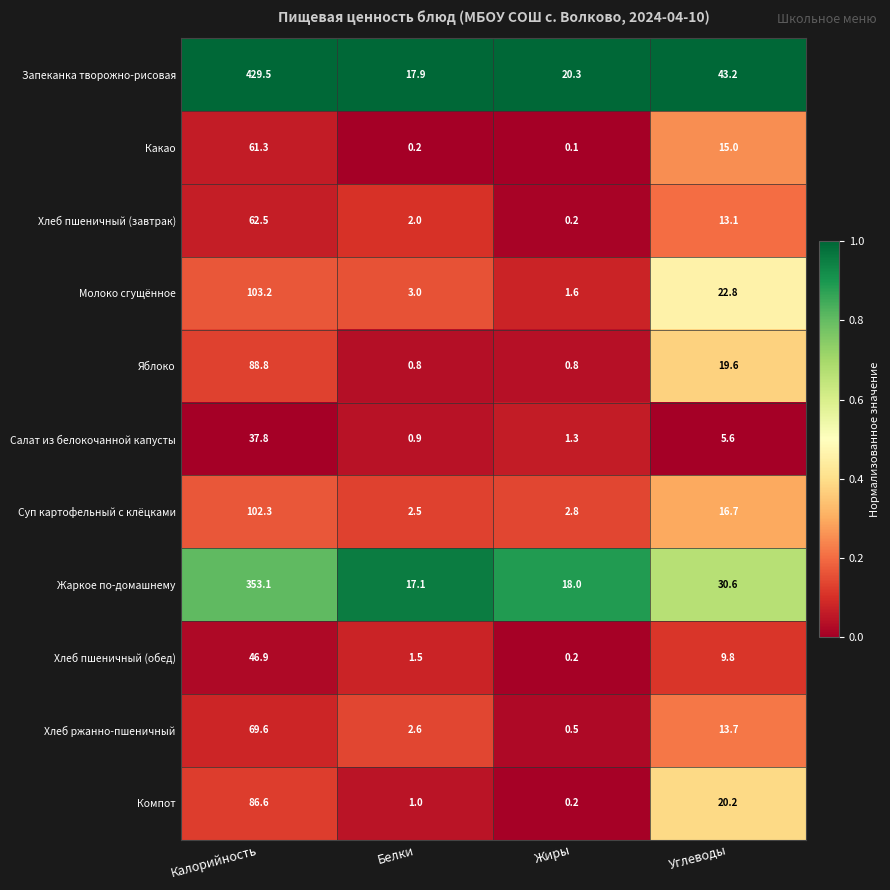

What is the difference between the highest and lowest values at Белки?

17.7